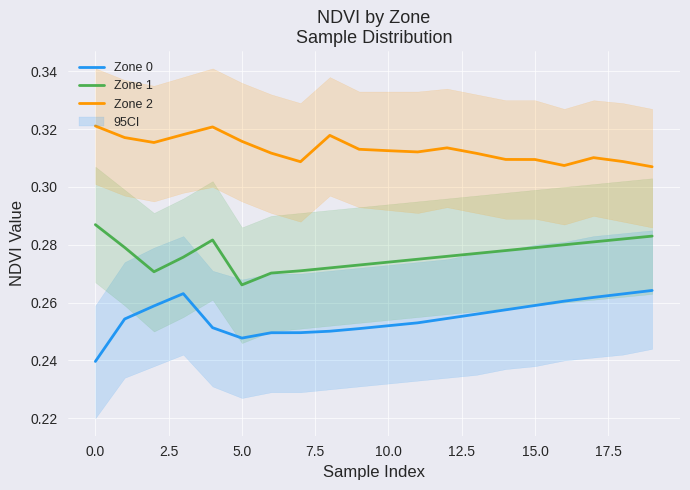

True or false: Zone 0 and Zone 2 cross at least once.

False